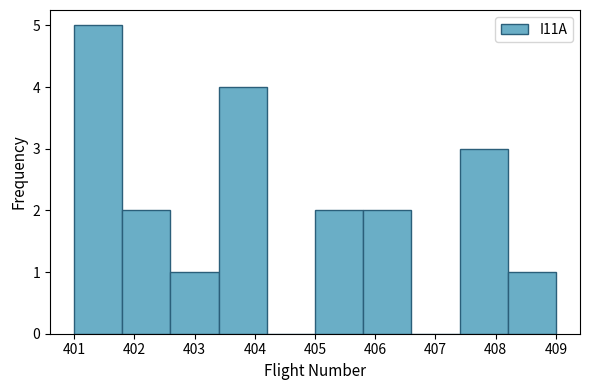

What is the height of the bar covering 408.2 to 409.0 on the x-axis? The values are not printed on the chart, so give them approximately, as read against the axis.

1